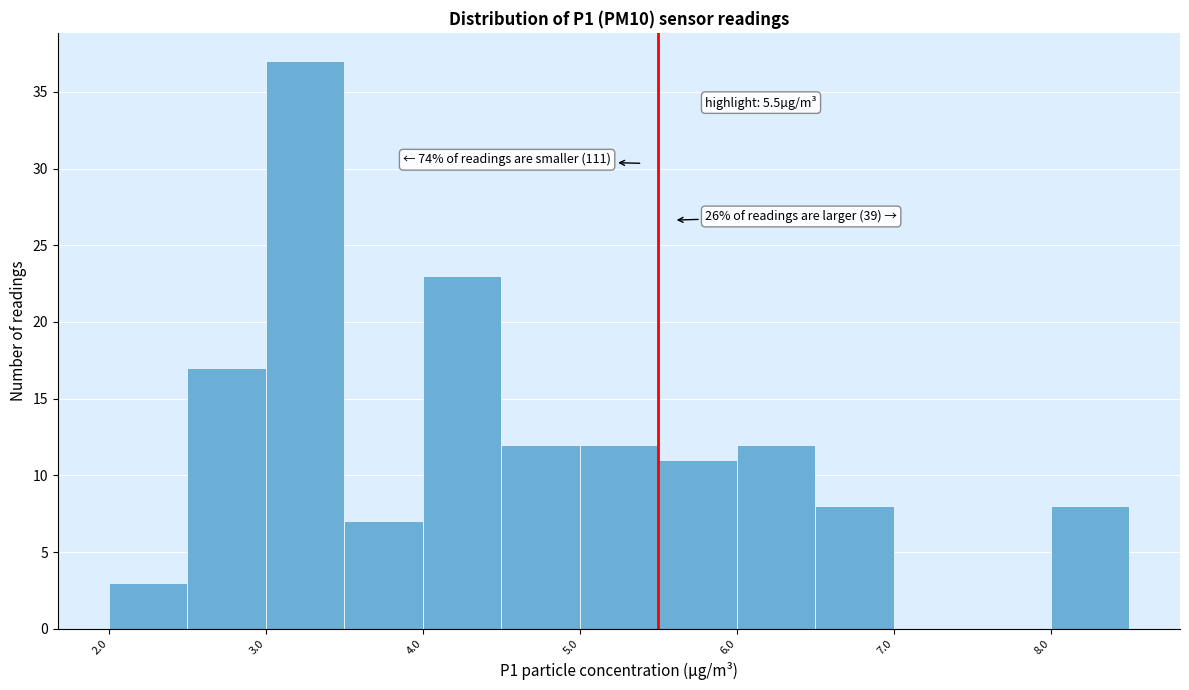

Over which range of the x-axis is the bar tallest?

3.0 to 3.5